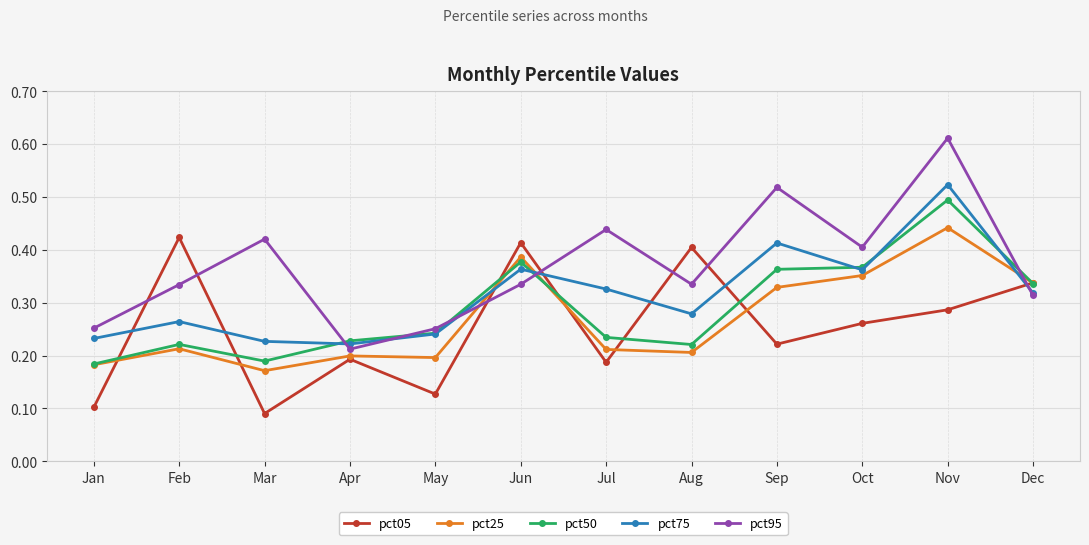

List the series in order of their peak value, highest first.

pct95, pct75, pct50, pct25, pct05